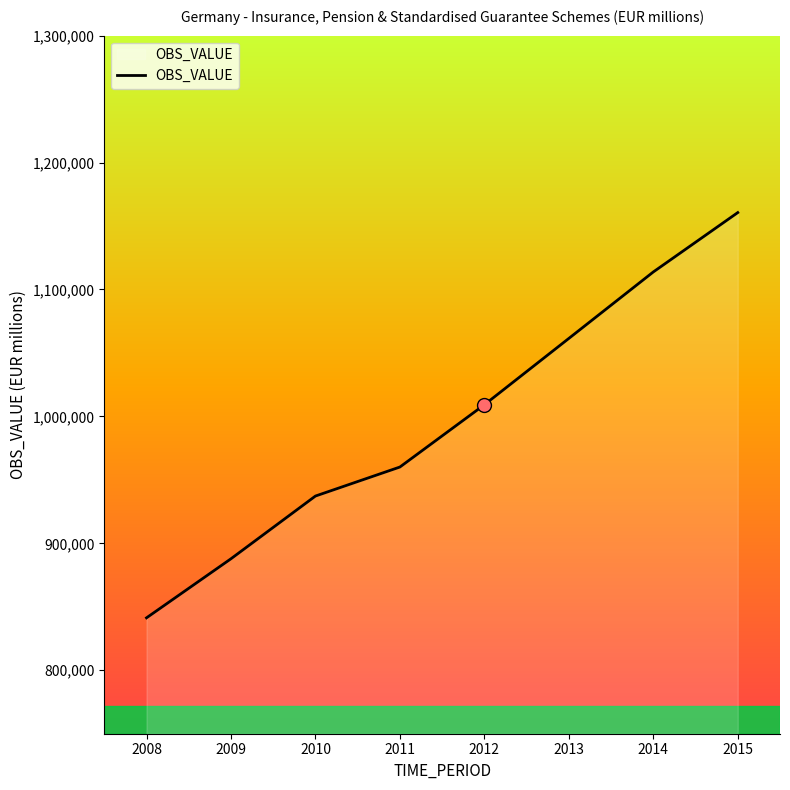

True or false: there are more than 2 points higher than both neighbors.

False